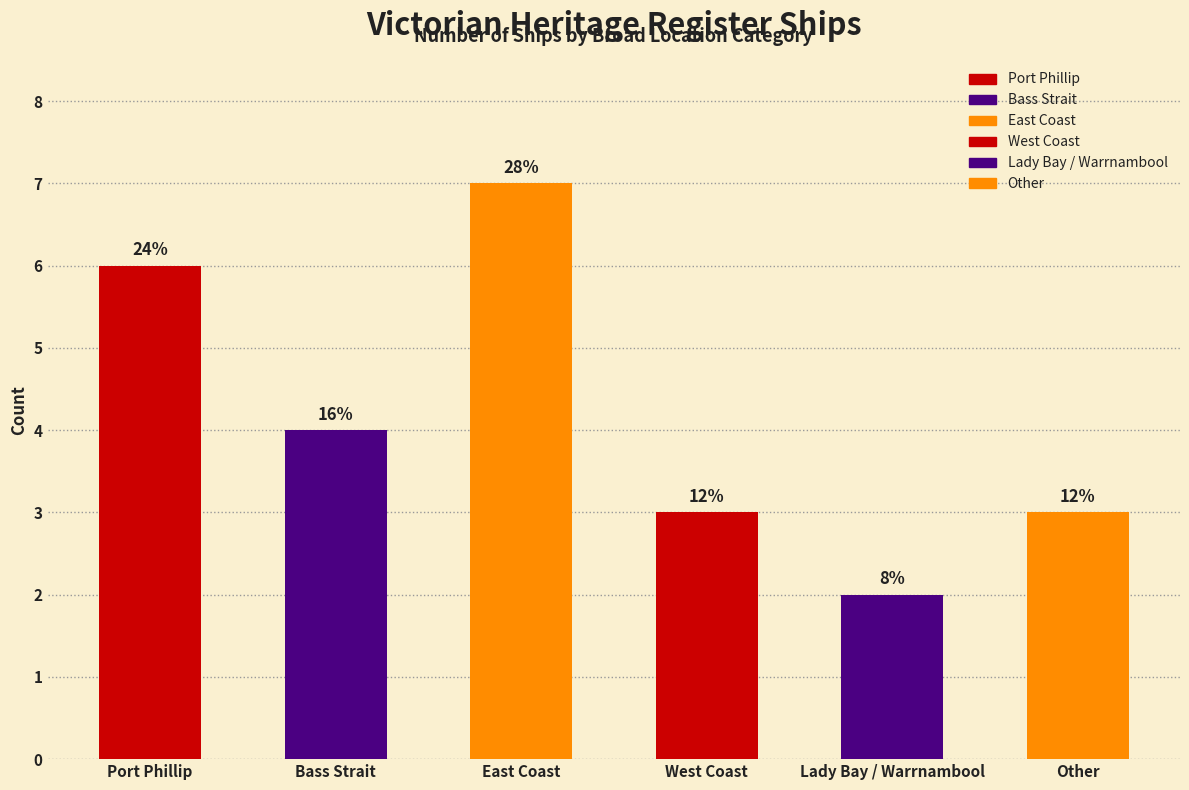

What is the greatest value displayed?

7